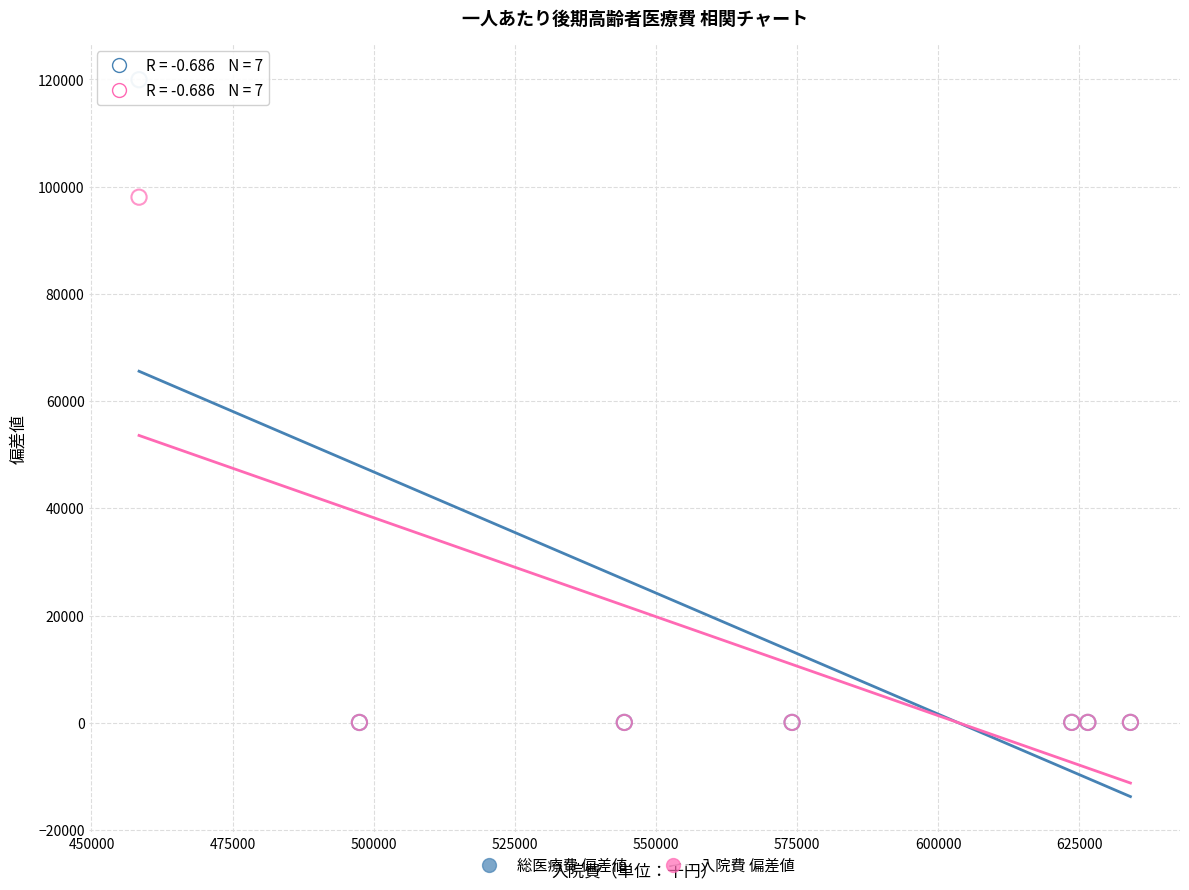

Across all series, what Y value is closest to 60002?

98037.5